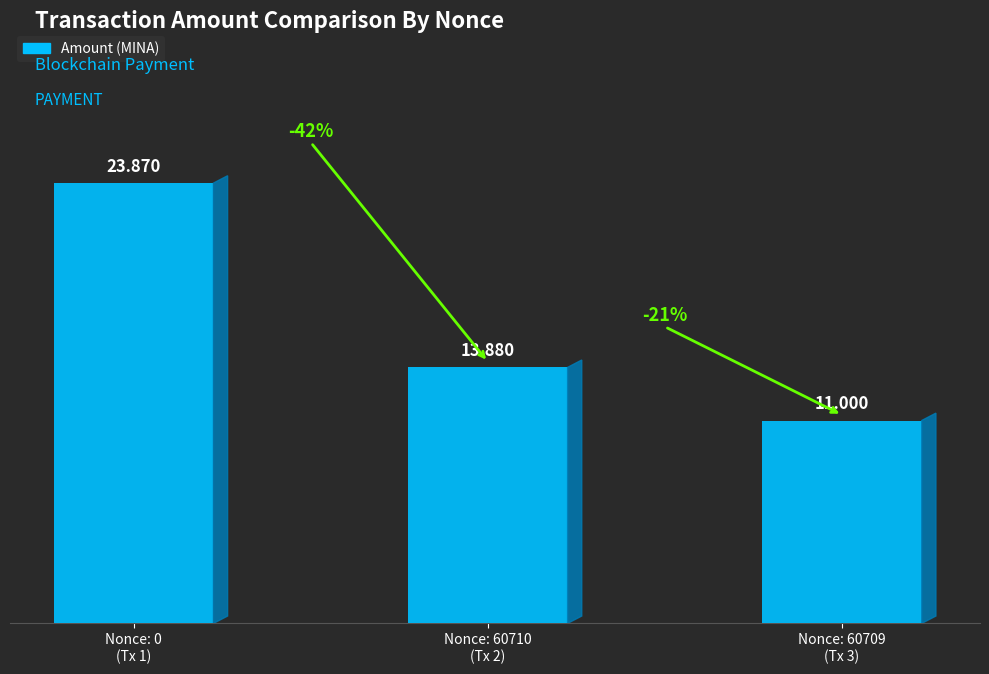

What is the change in value from Nonce: 0
(Tx 1) to Nonce: 60710
(Tx 2)?

-10.0